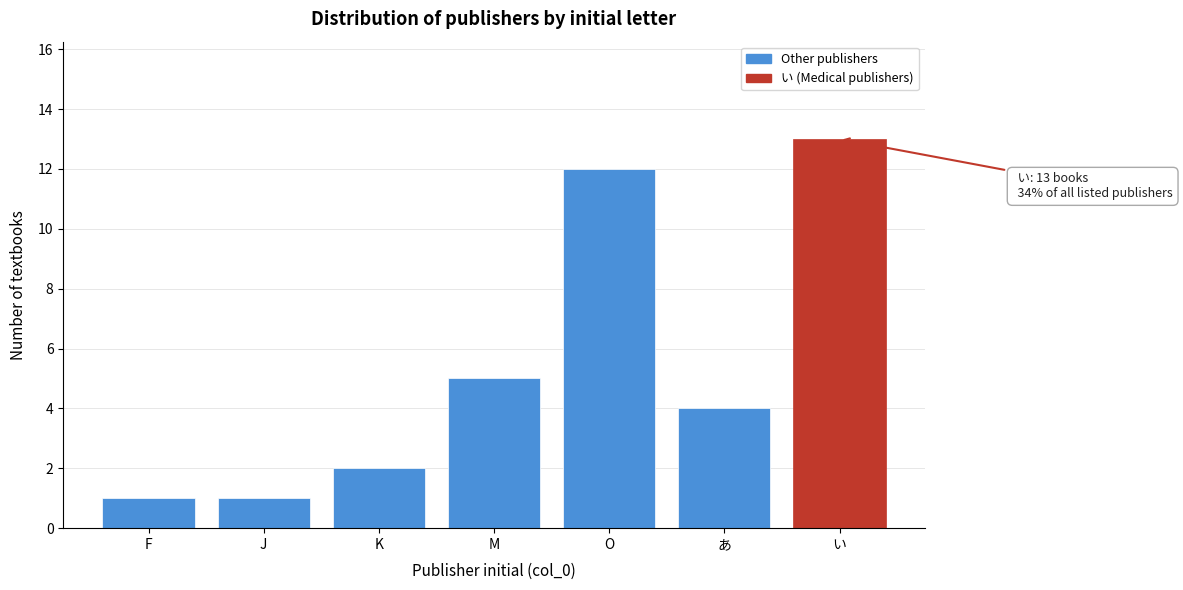

Reading left to right, transcribe all the data shown in this chart.

F=1	J=1	K=2	M=5	O=12	あ=4	い=13